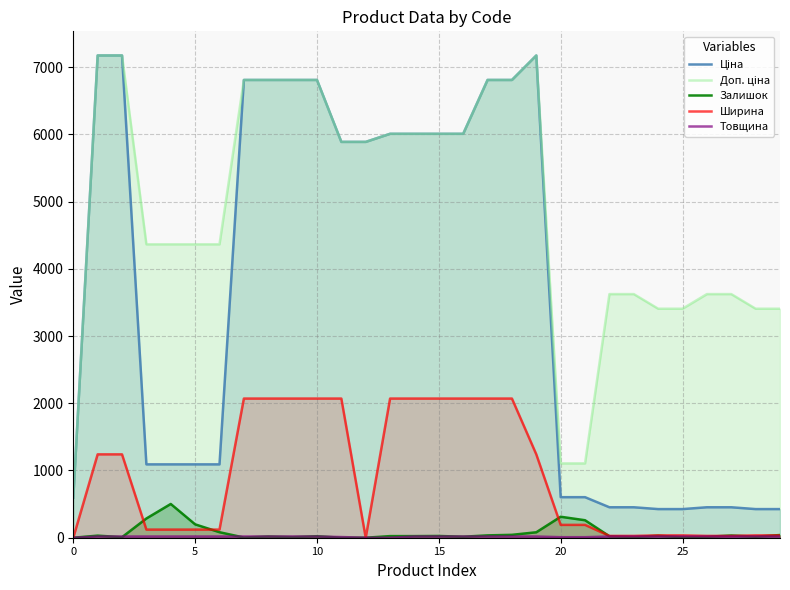

What is the greatest value displayed?

7173.5